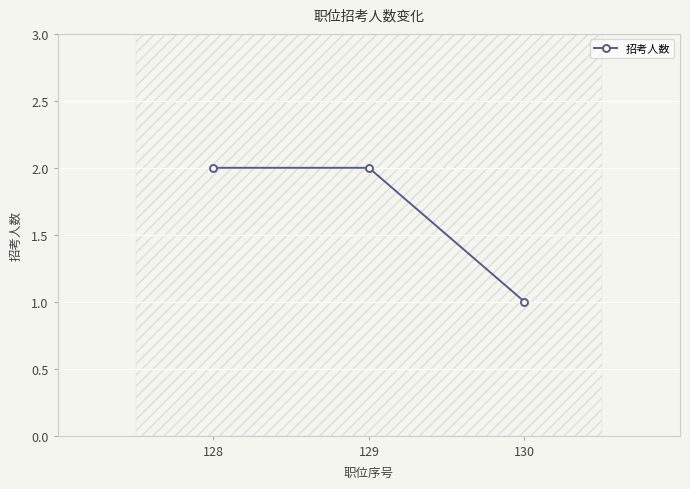

What is the value of the 3rd point from the left?

1